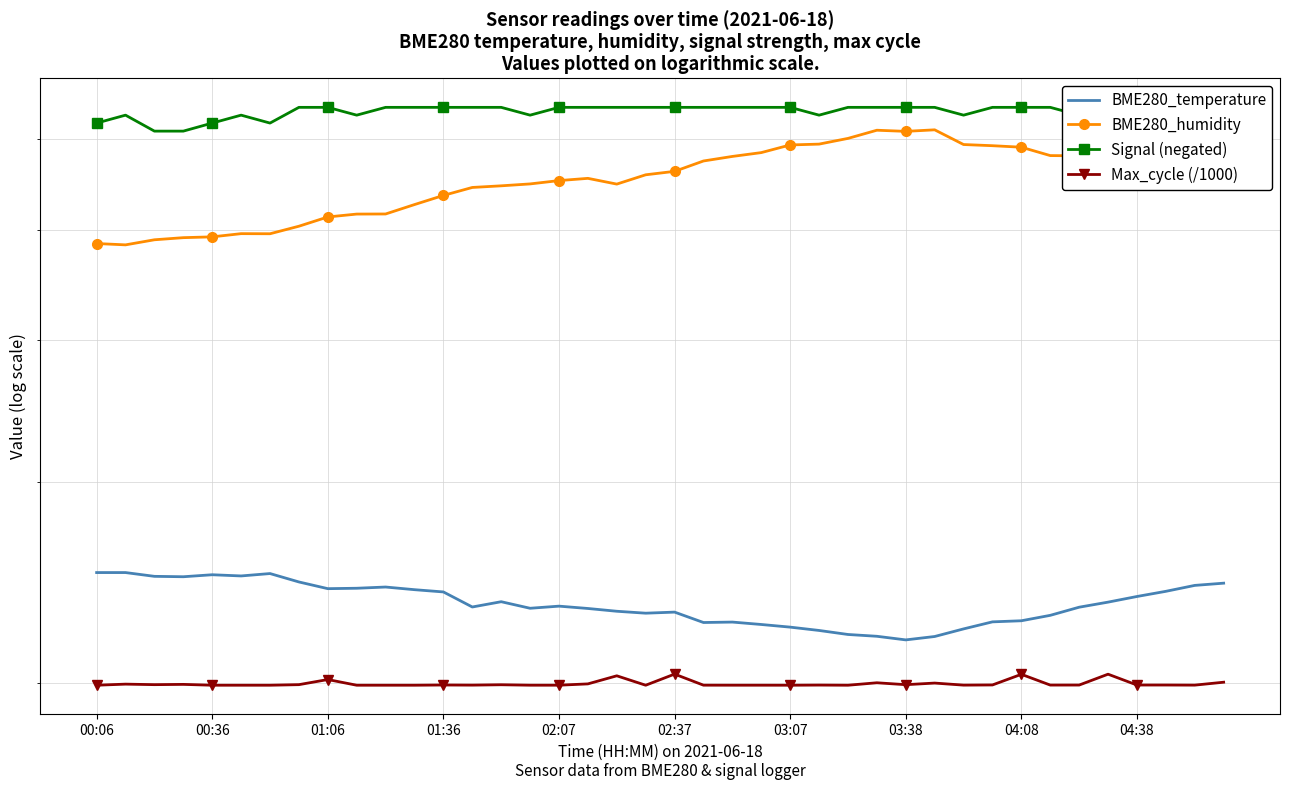

True or false: BME280_temperature and Signal (negated) cross at least once.

False